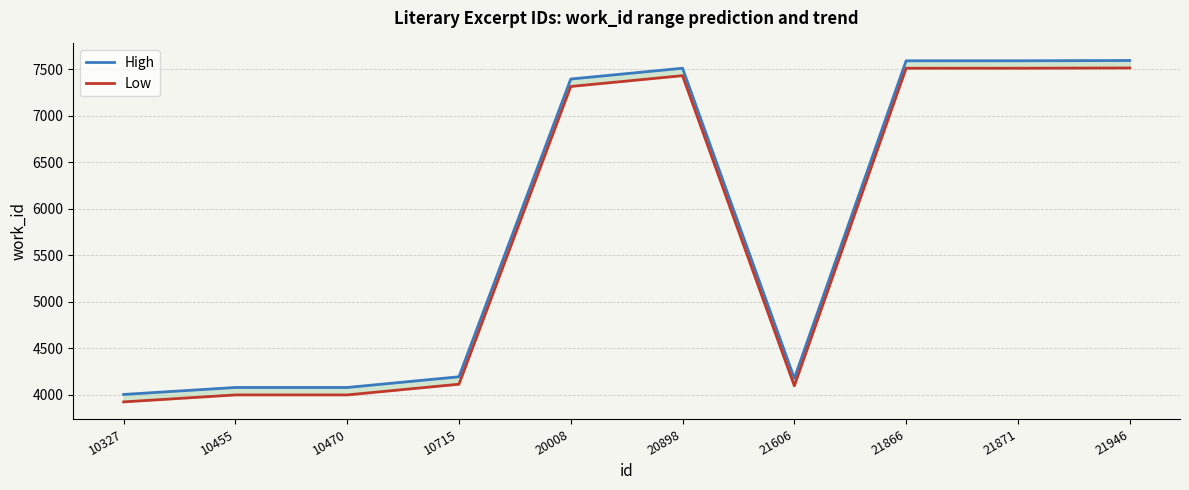

What is the smallest value displayed?

3923